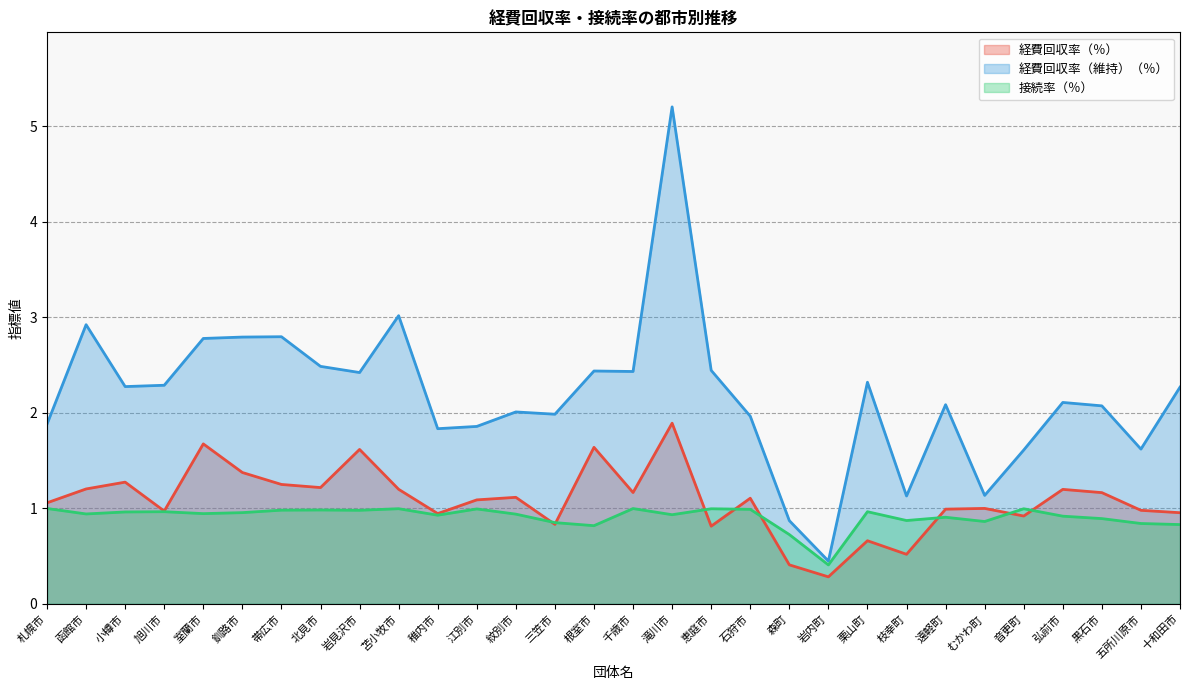

What is the maximum value shown in the chart?

5.2